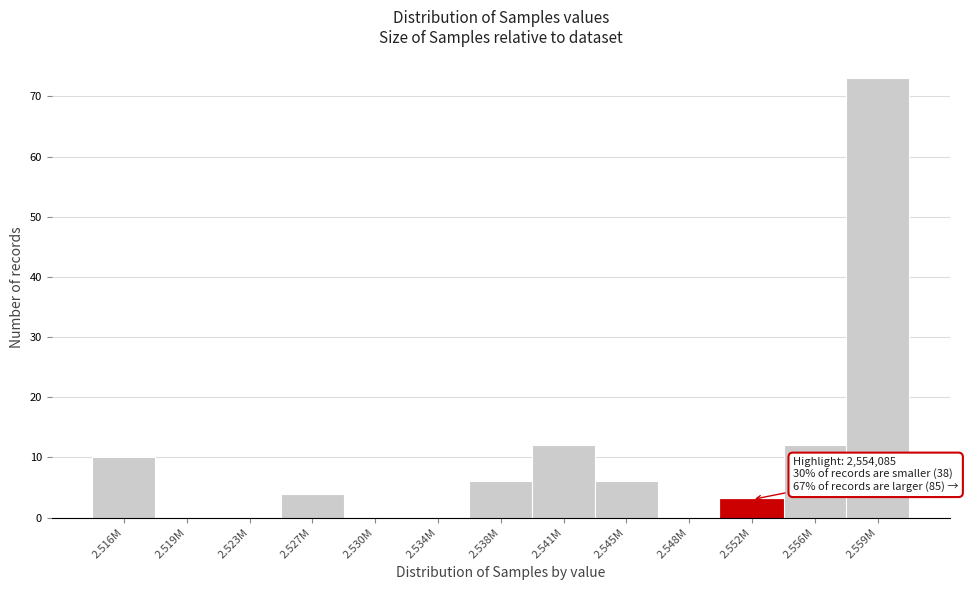

Reading left to right, extract all data points from this chart.

2.516M=10	2.519M=0	2.523M=0	2.527M=4	2.530M=0	2.534M=0	2.538M=6	2.541M=12	2.545M=6	2.548M=0	2.552M=3	2.556M=12	2.559M=73